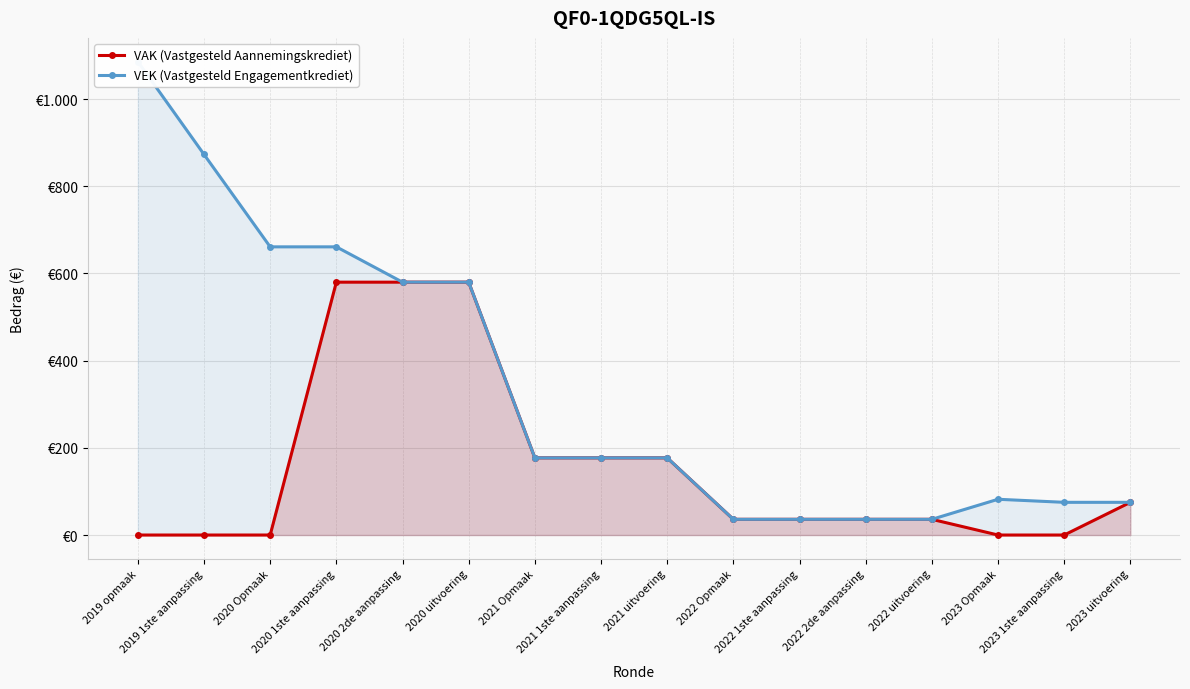

Which series has the largest total across all categories?

VEK (Vastgesteld Engagementkrediet)